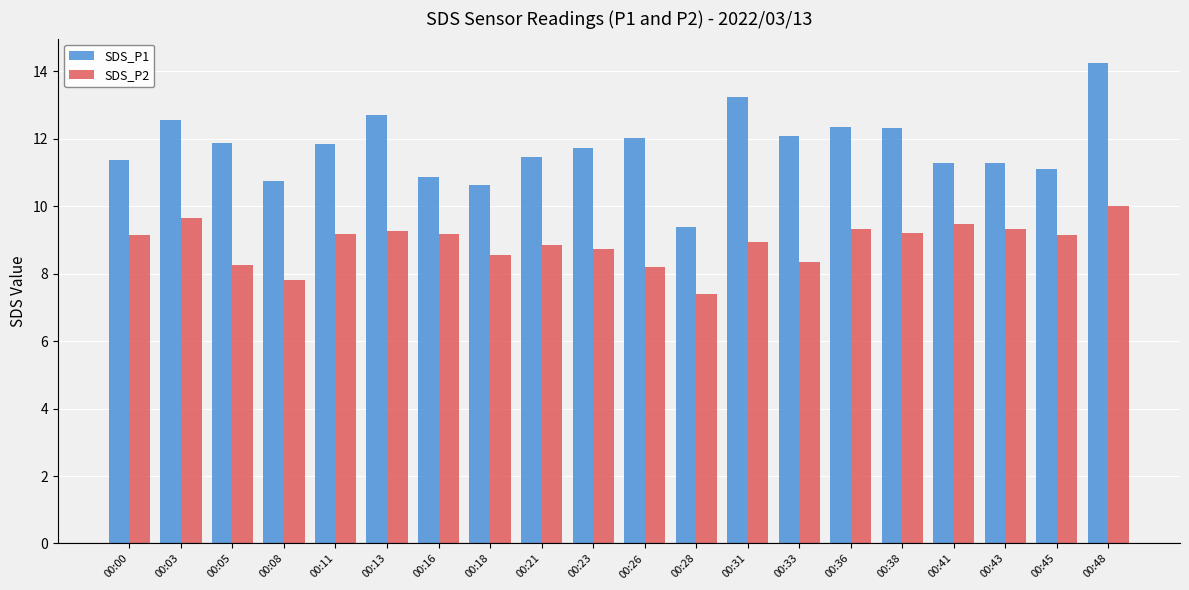

List the series in order of their overall mean, lowest first.

SDS_P2, SDS_P1